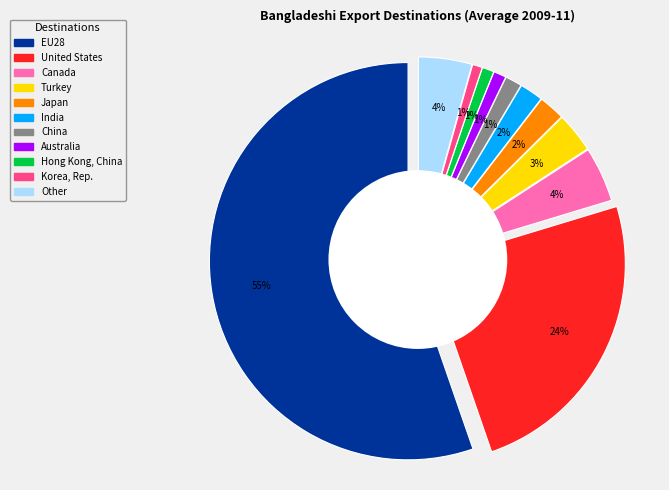

What is the change in value from India to Other?

+452339.6